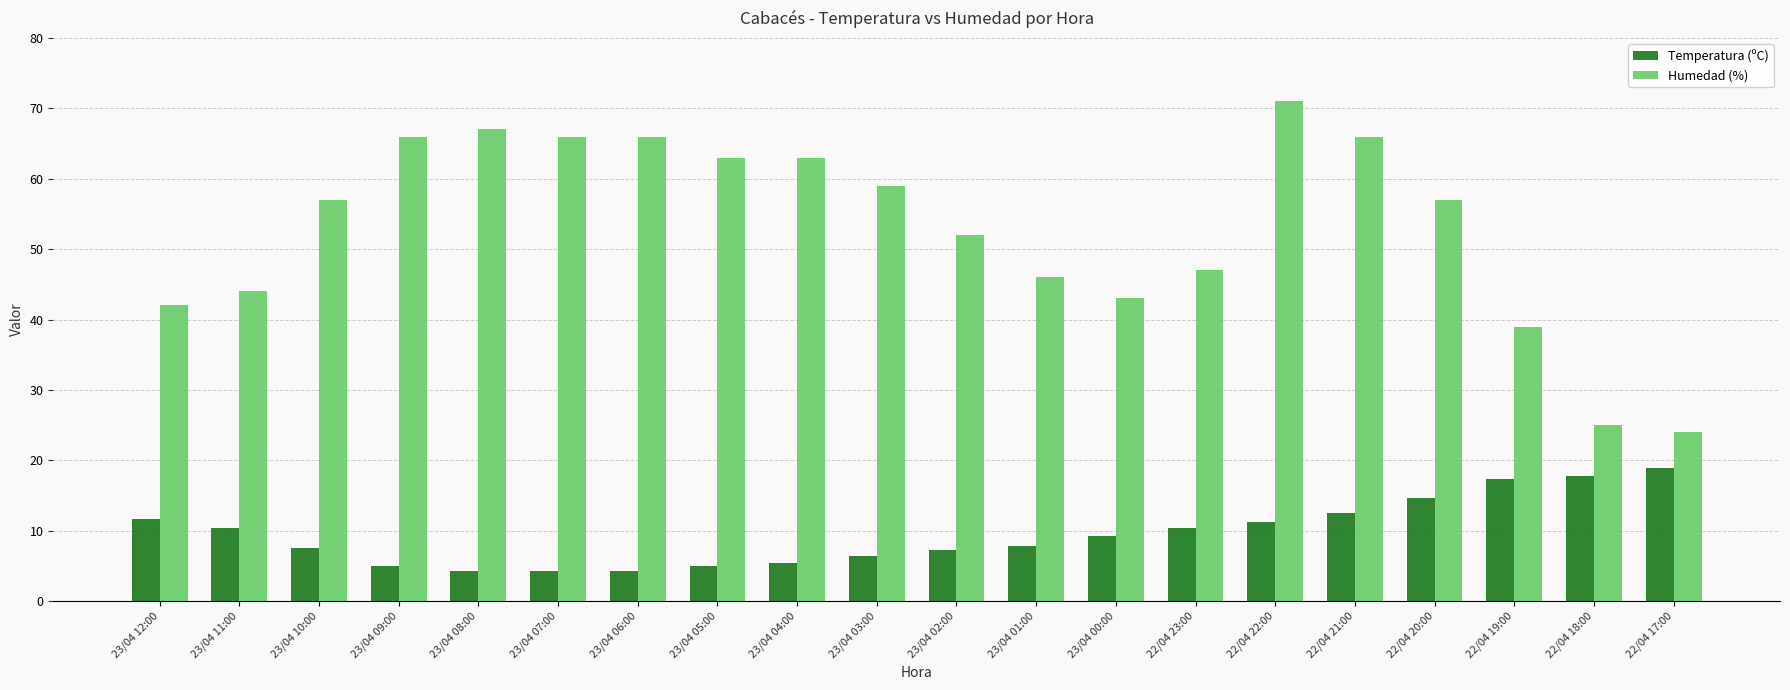

What is the average value of the Temperatura (ºC) series?

9.6